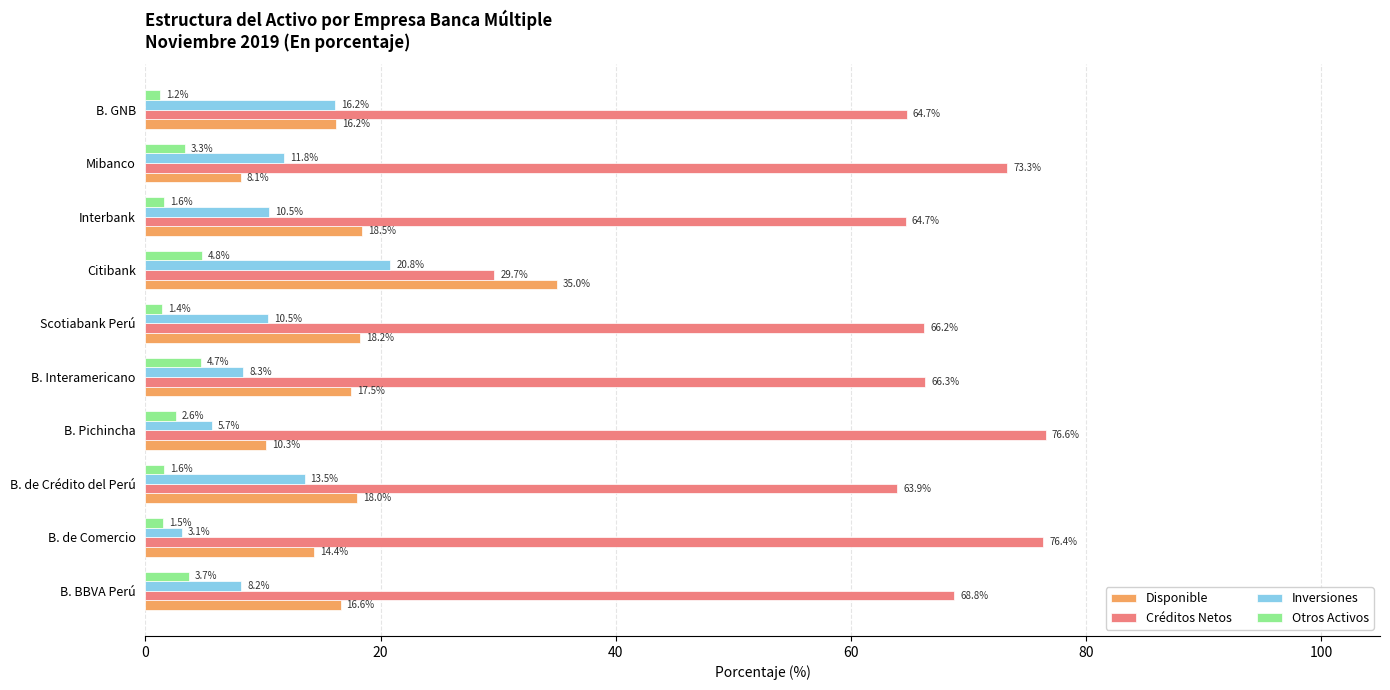

How many data points does each series have?

10